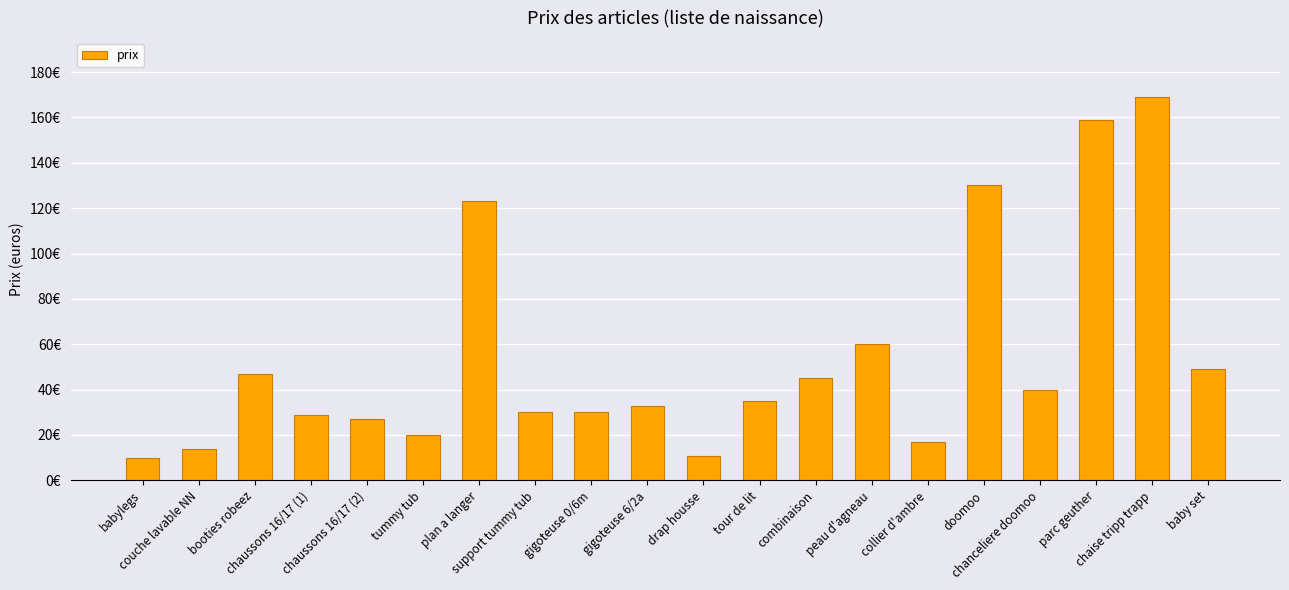

Does the chart contain stacked bars?

No